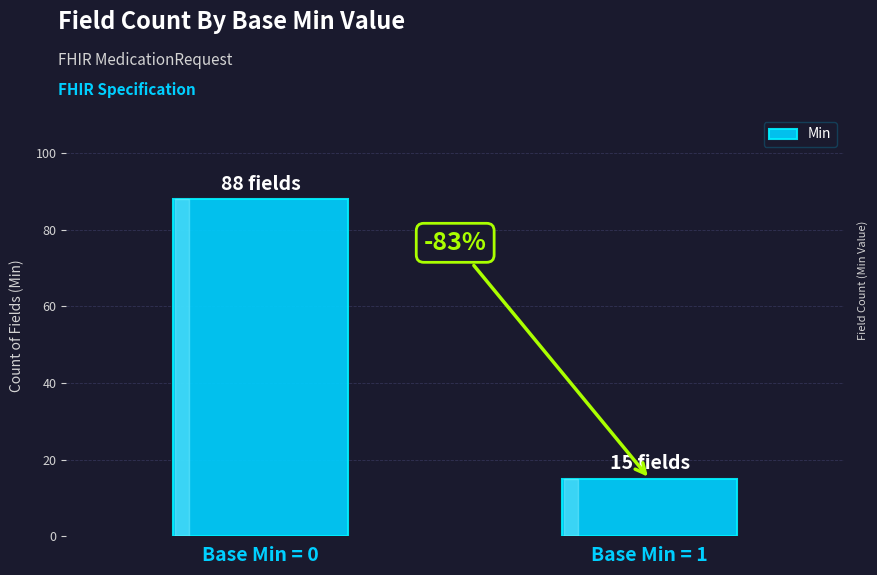

Does the chart contain any negative values?

No